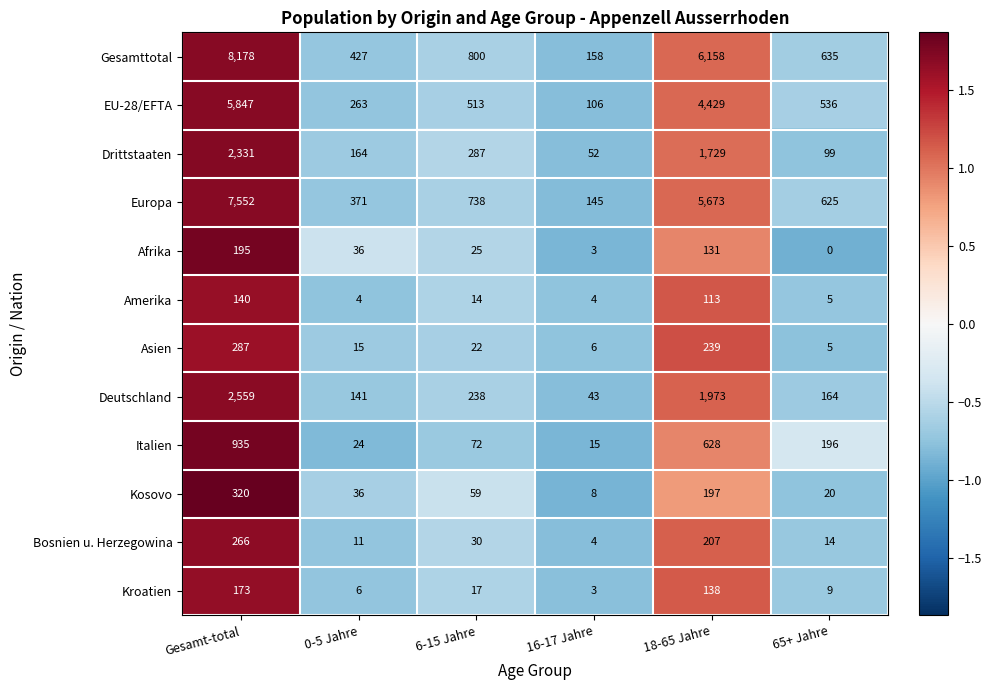

Which series has the largest total across all categories?

Gesamttotal